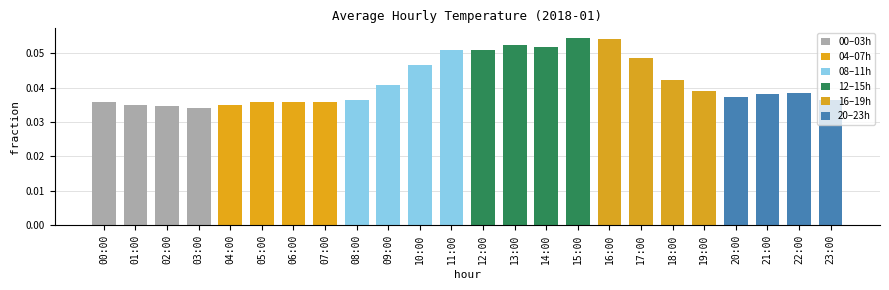

What is the label of the 12th bar from the left?

11:00